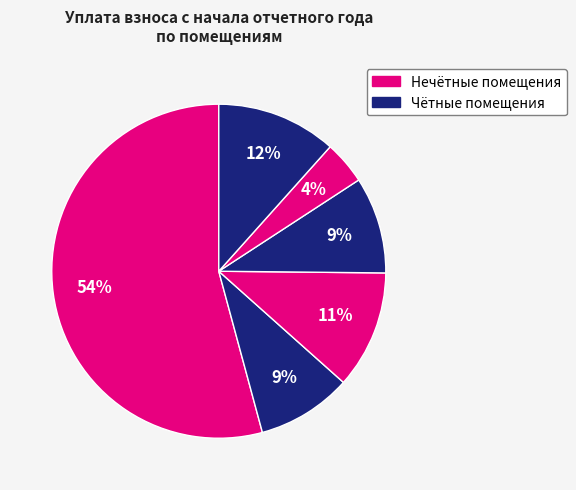

How many segments does this pie chart have?

6